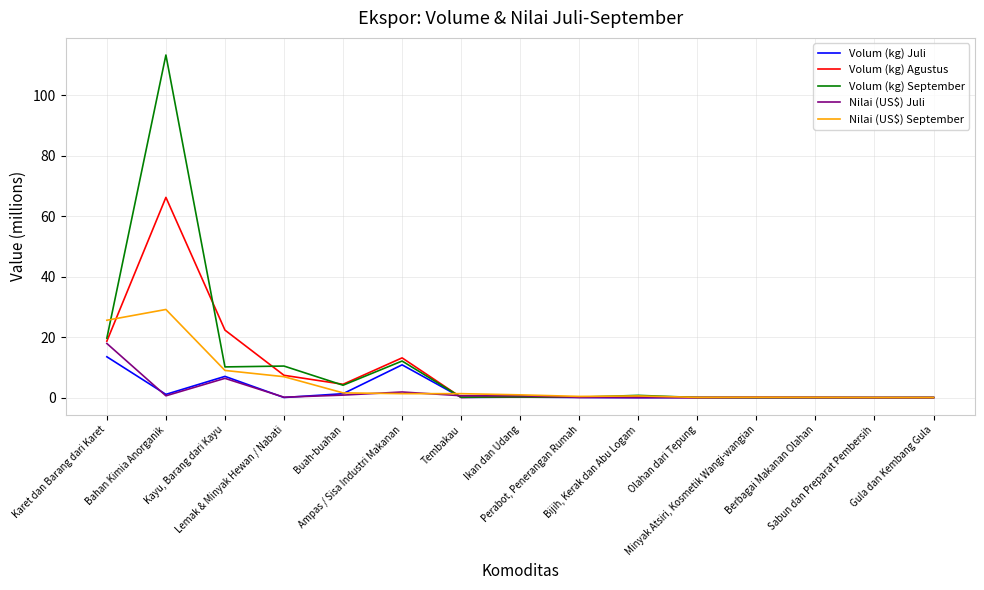

What position from the right is Karet dan Barang dari Karet?

15